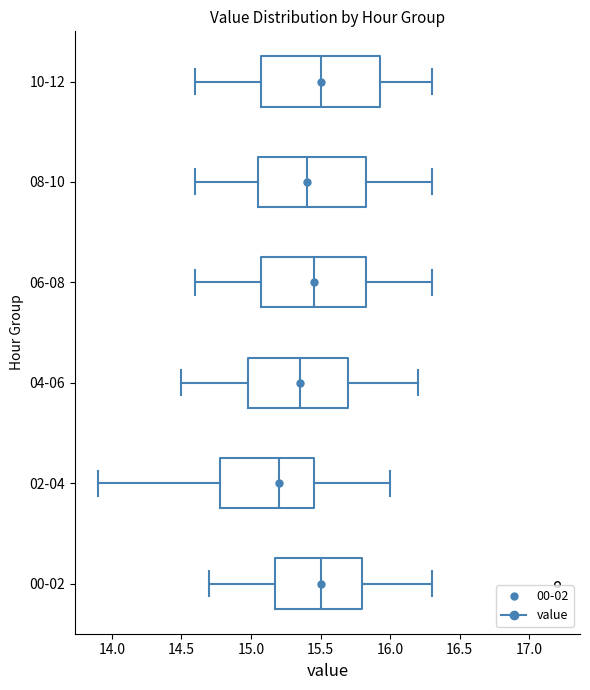

Reading bottom to top, transcribe this box plot: for each box, give where its median line is, the range the box spans, and where its two whiskers end, as read against the x-axis. The values are not printed on the chart, so give them approximately, as read against the axis.

00-02: median 15.50, box 15.20 to 15.80, whiskers 14.70 to 16.30
02-04: median 15.20, box 14.80 to 15.45, whiskers 13.90 to 16.00
04-06: median 15.35, box 15.00 to 15.70, whiskers 14.50 to 16.20
06-08: median 15.45, box 15.10 to 15.85, whiskers 14.60 to 16.30
08-10: median 15.40, box 15.05 to 15.85, whiskers 14.60 to 16.30
10-12: median 15.50, box 15.10 to 15.95, whiskers 14.60 to 16.30